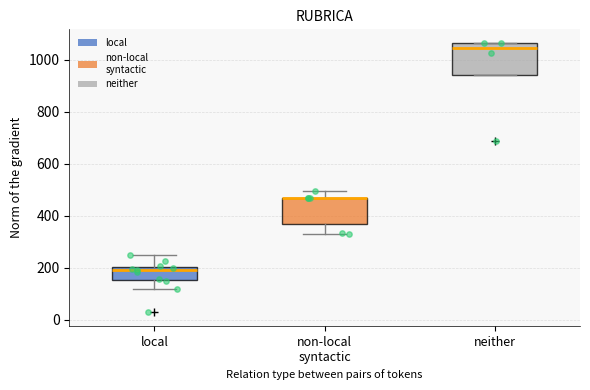

Comparing the boxes themselves (not the whiskers), which one is the tallest?

neither